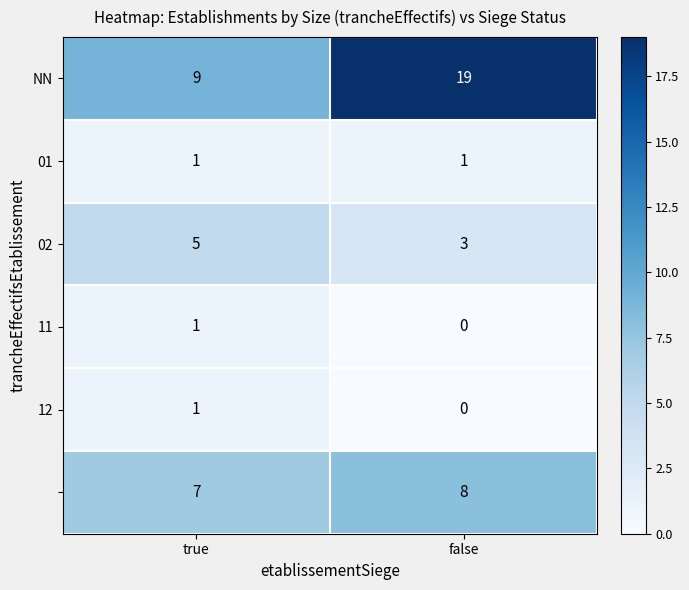

What is the difference between the highest and lowest values at false?

19